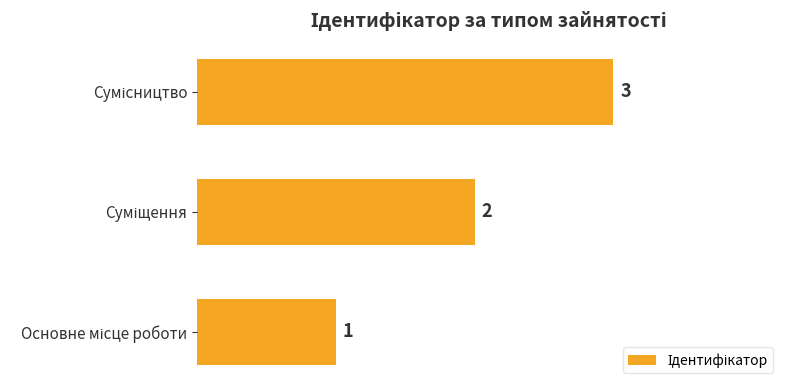

How many values are between 1 and 3?

3